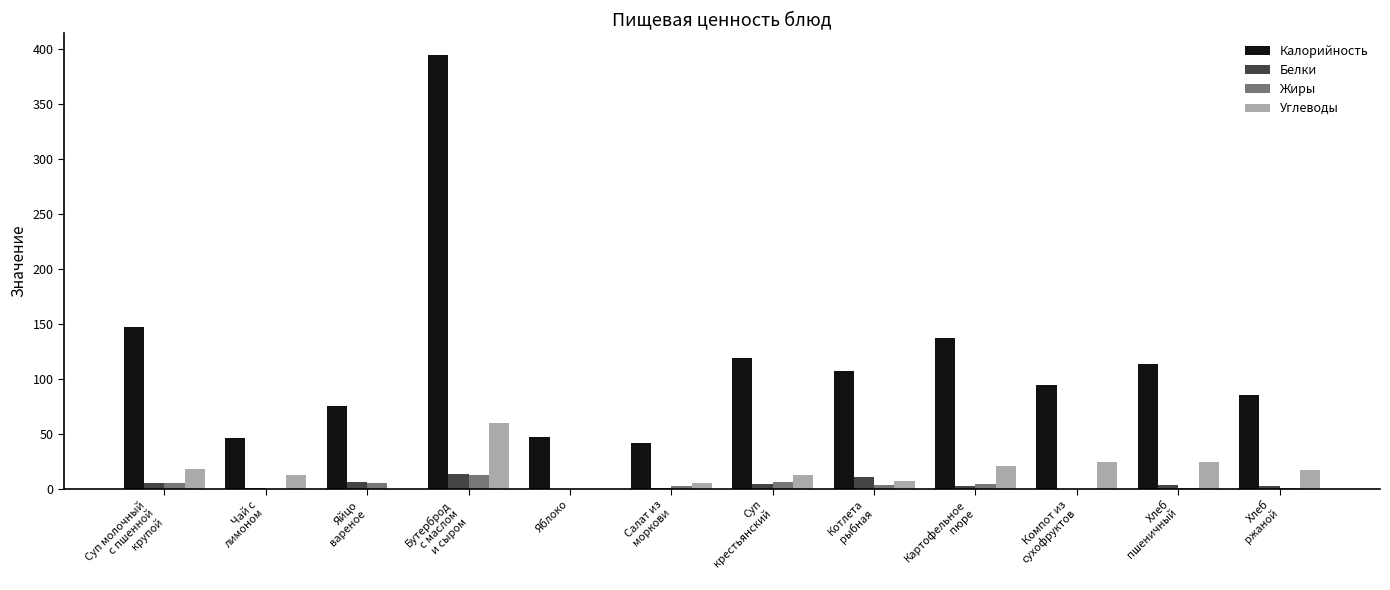

Count the number of data series in this chart.

4